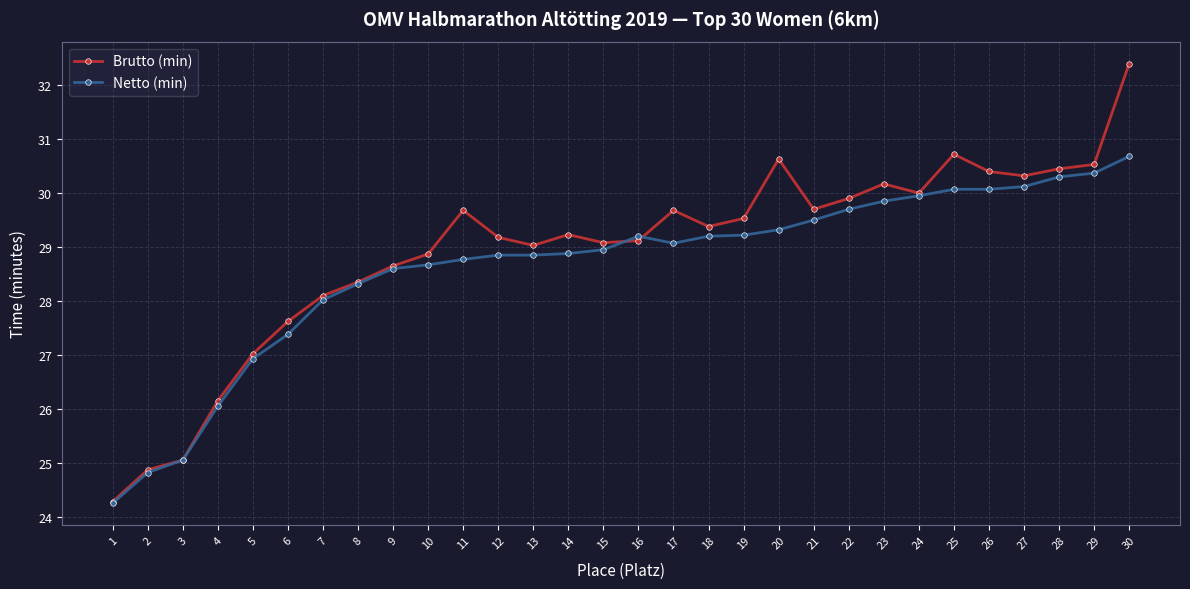

Between 2 and 28, which series saw the biggest shift?

Brutto (min)